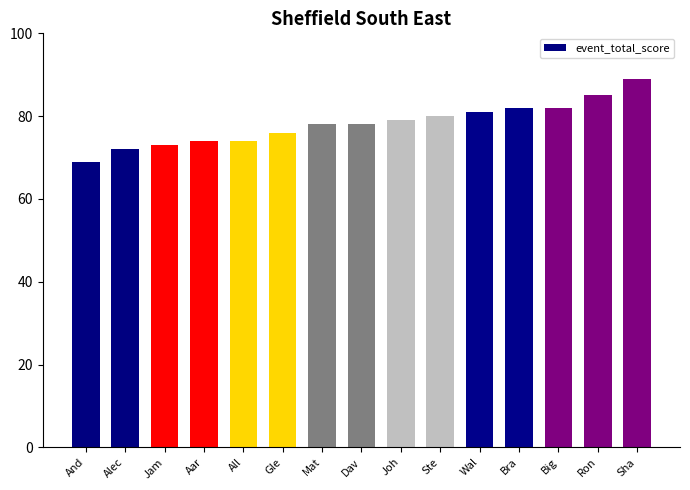

The chart shows a value of 52 at Big. True or false?

False